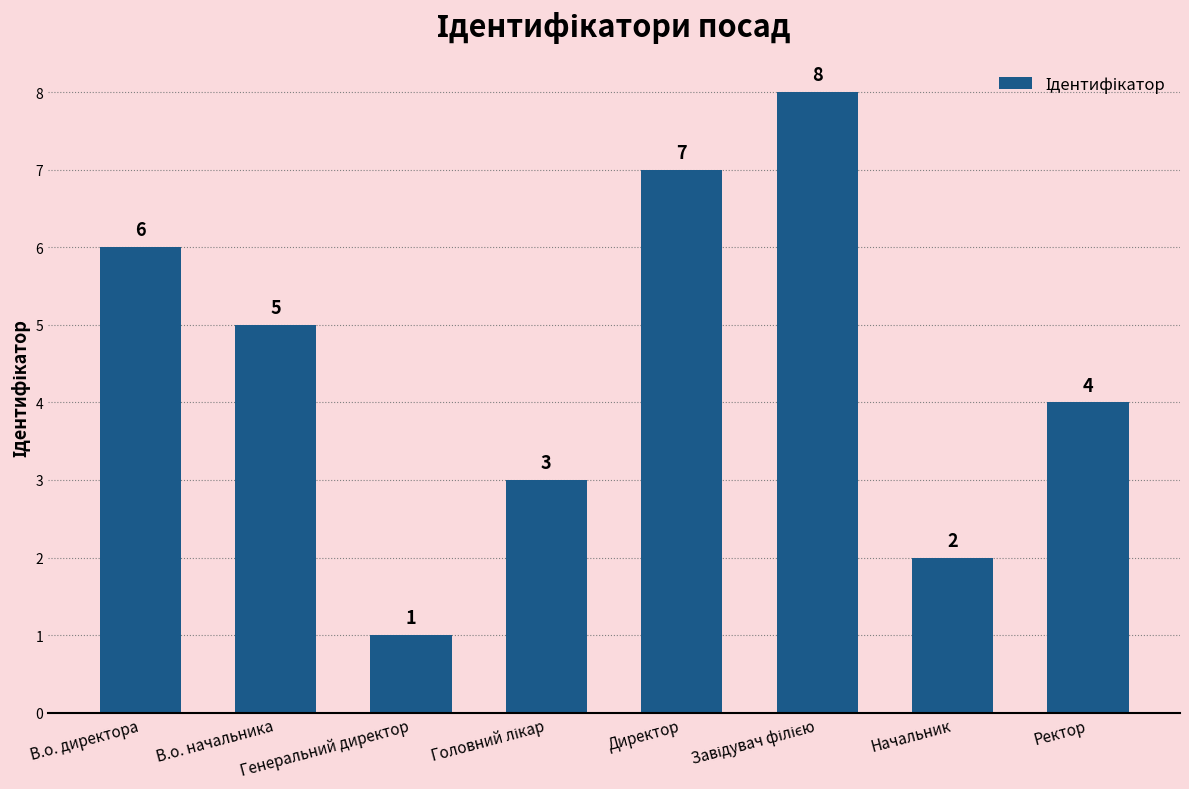

What is the difference between the second highest and minimum values?

6